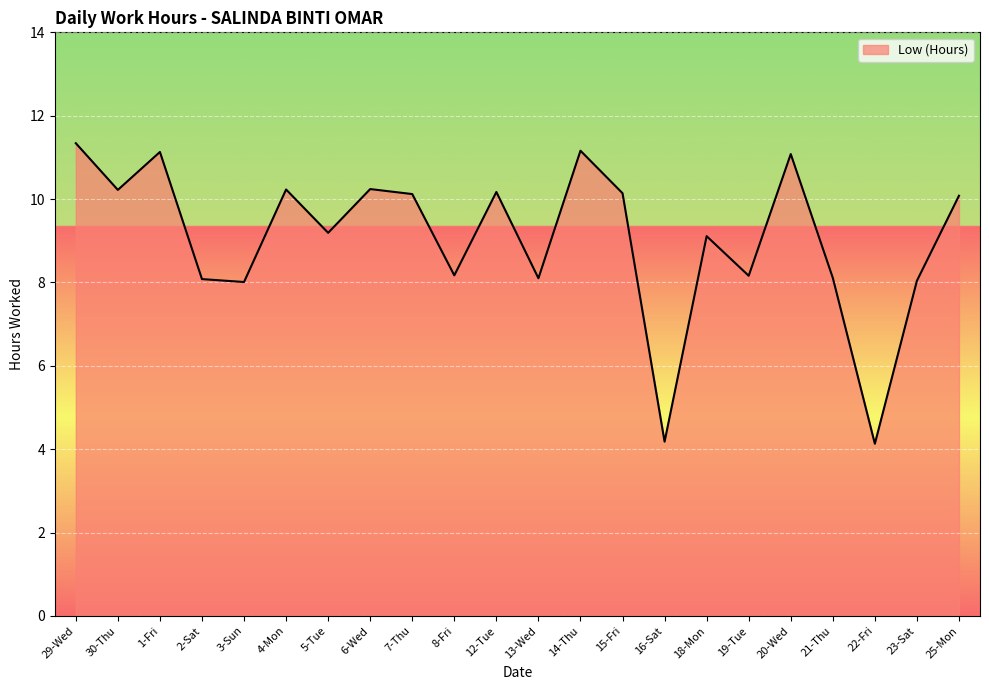

Approximately how many times larger is the value at 4-Mon compared to 16-Sat?

2.4